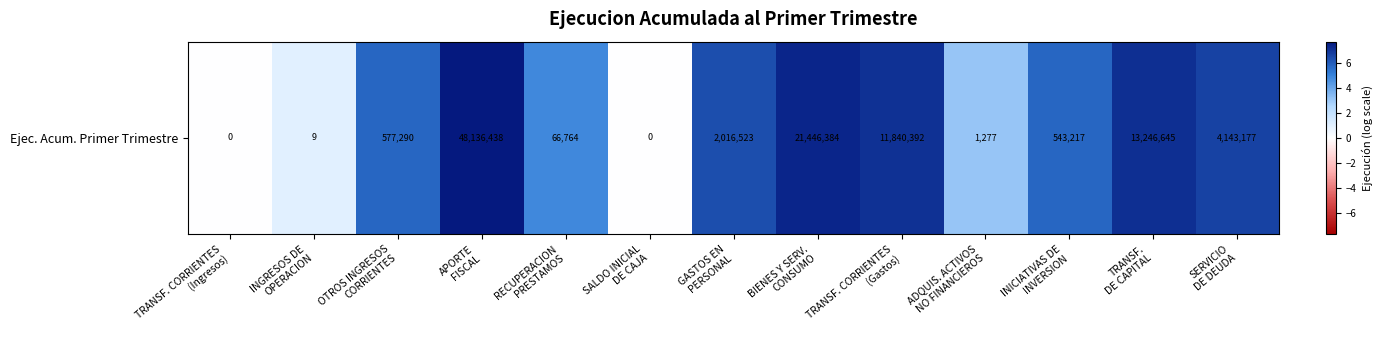

What is the greatest value displayed?

7.7